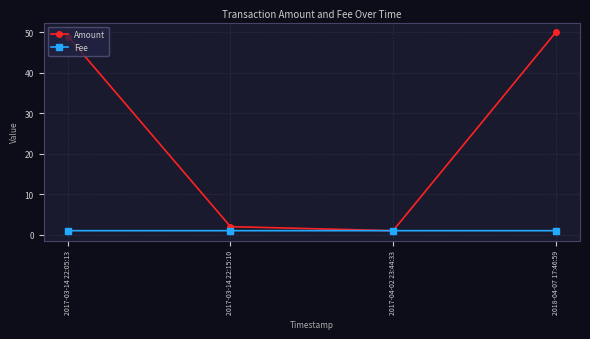

What is the difference between the highest and lowest values at 2017-03-14 22:15:10?

1.0